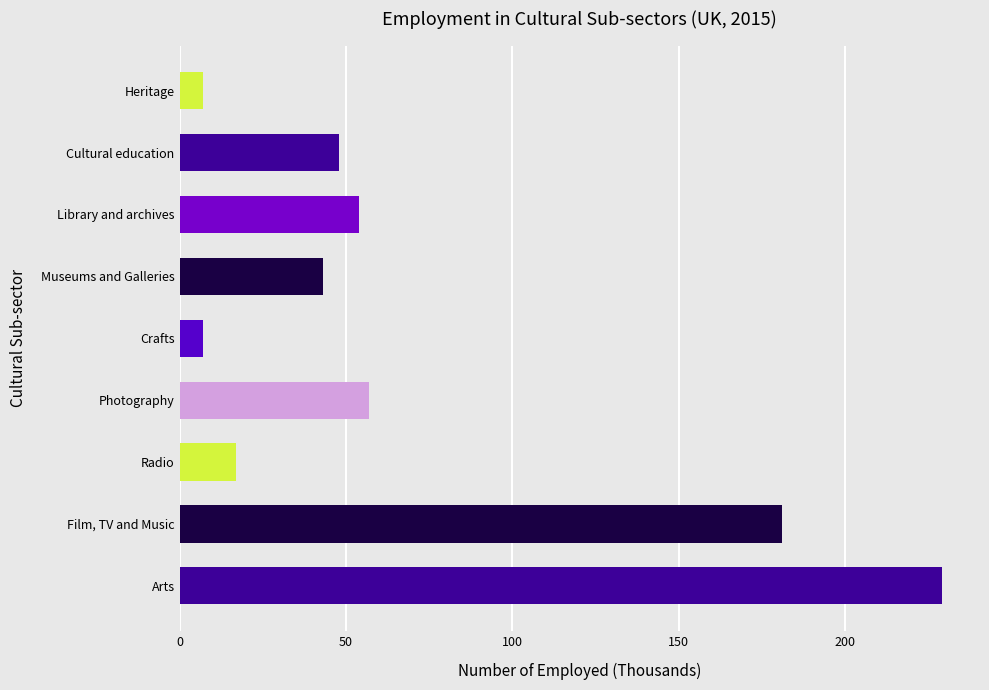

What is the average value?

71